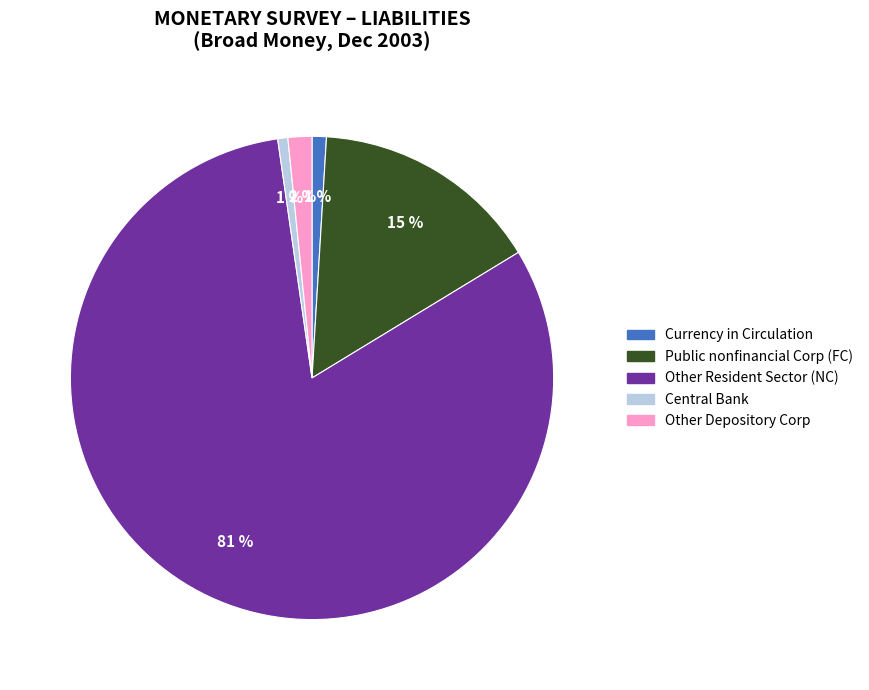

To the nearest percent, what percentage of the pie is Public nonfinancial Corp (FC)?

15%